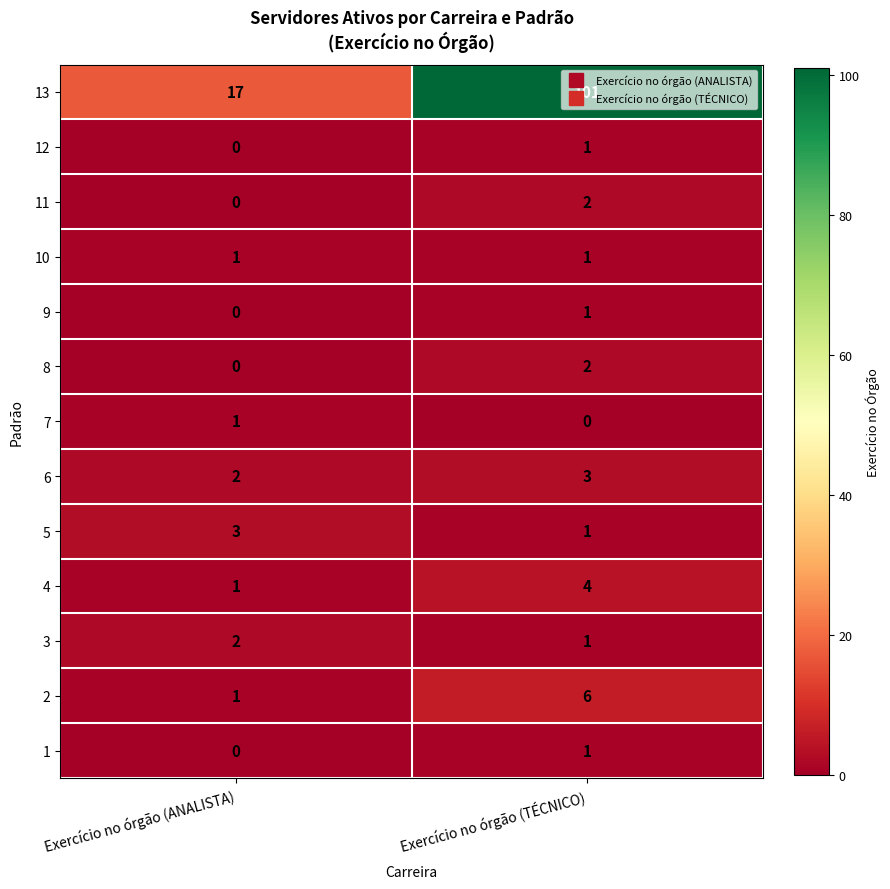

Which category has the lowest value in the 3 series?

Exercício no órgão (TÉCNICO)